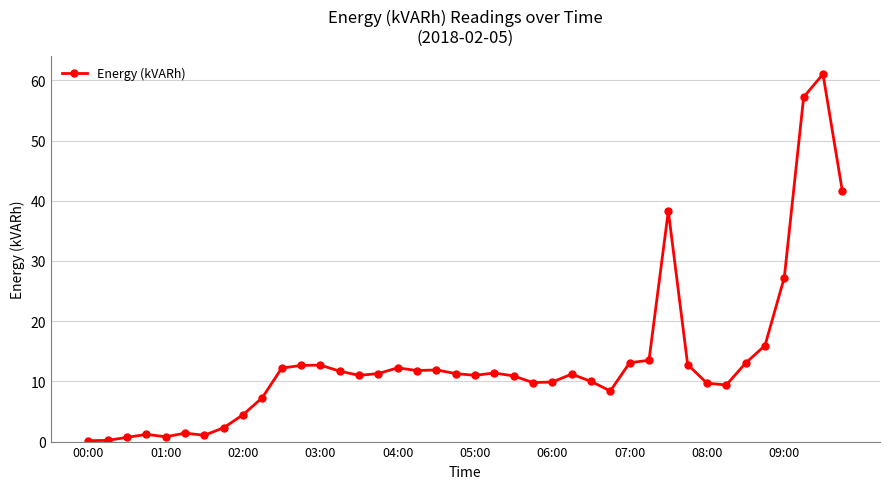

True or false: there are more than 1 points higher than both neighbors.

True